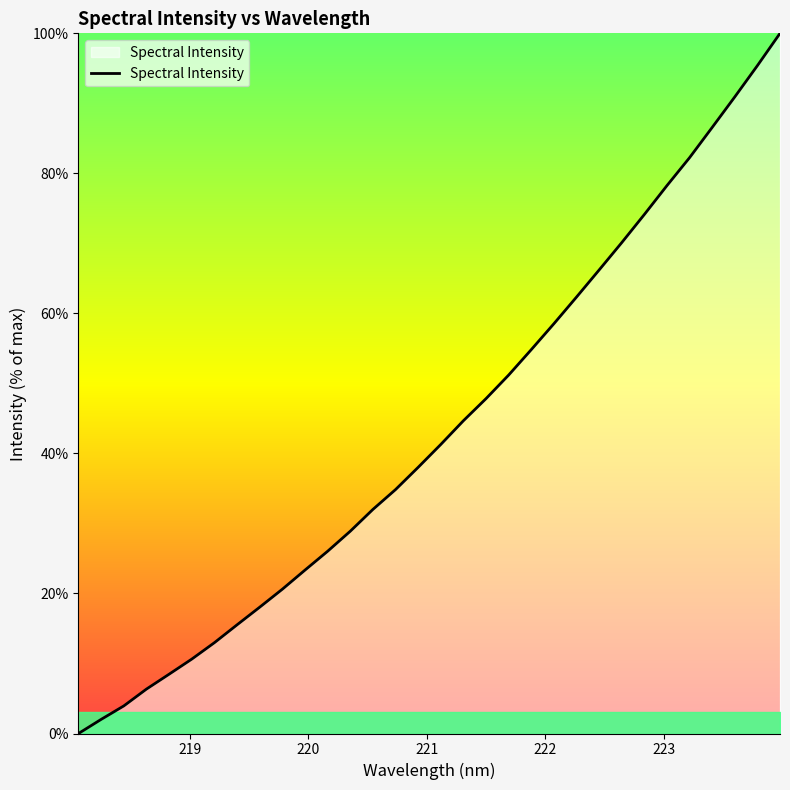

What is the greatest value displayed?

100.0